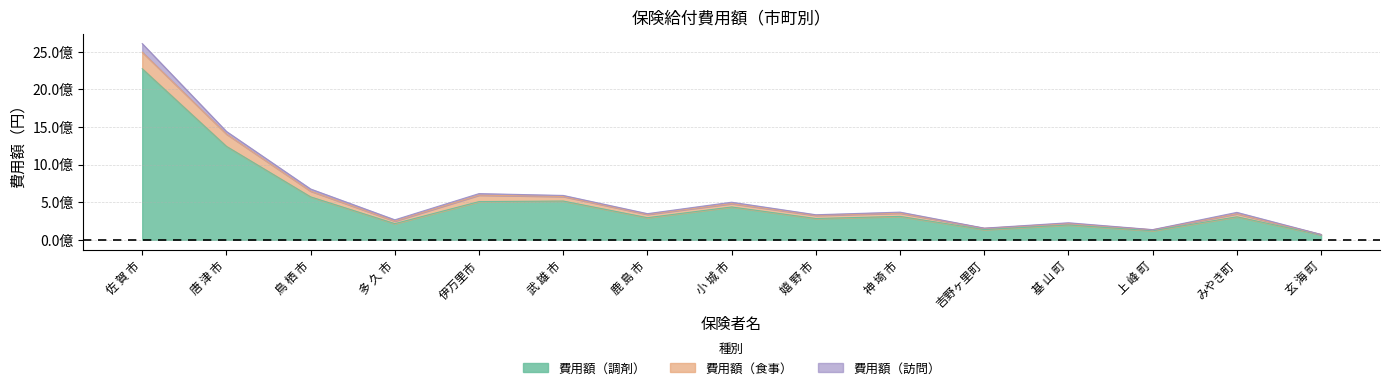

Is the value of 費用額（調剤） at みやき町 greater than the value of 費用額（食事） at 伊万里市?

Yes